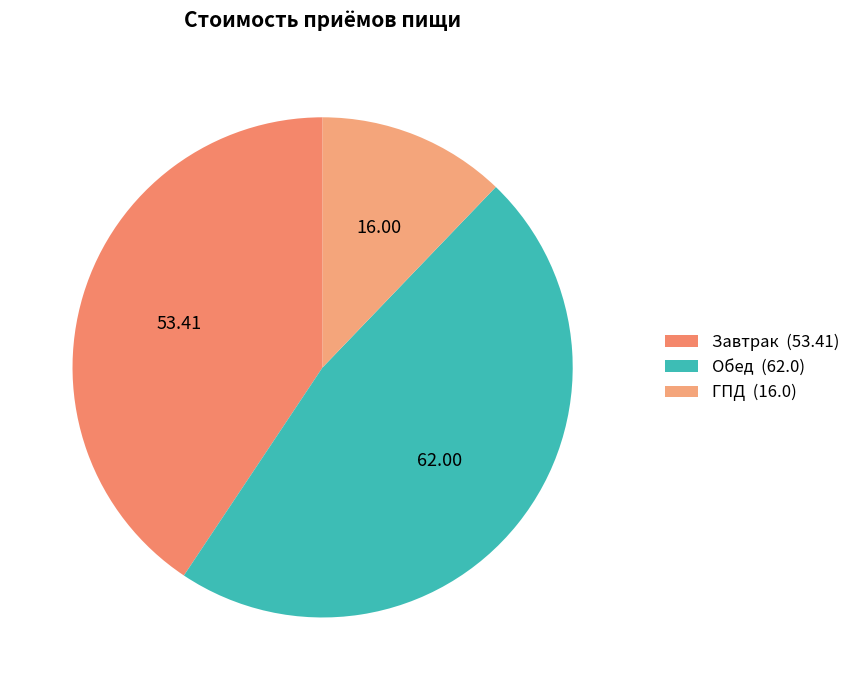

What percentage is the Завтрак slice, to the nearest percent?

41%